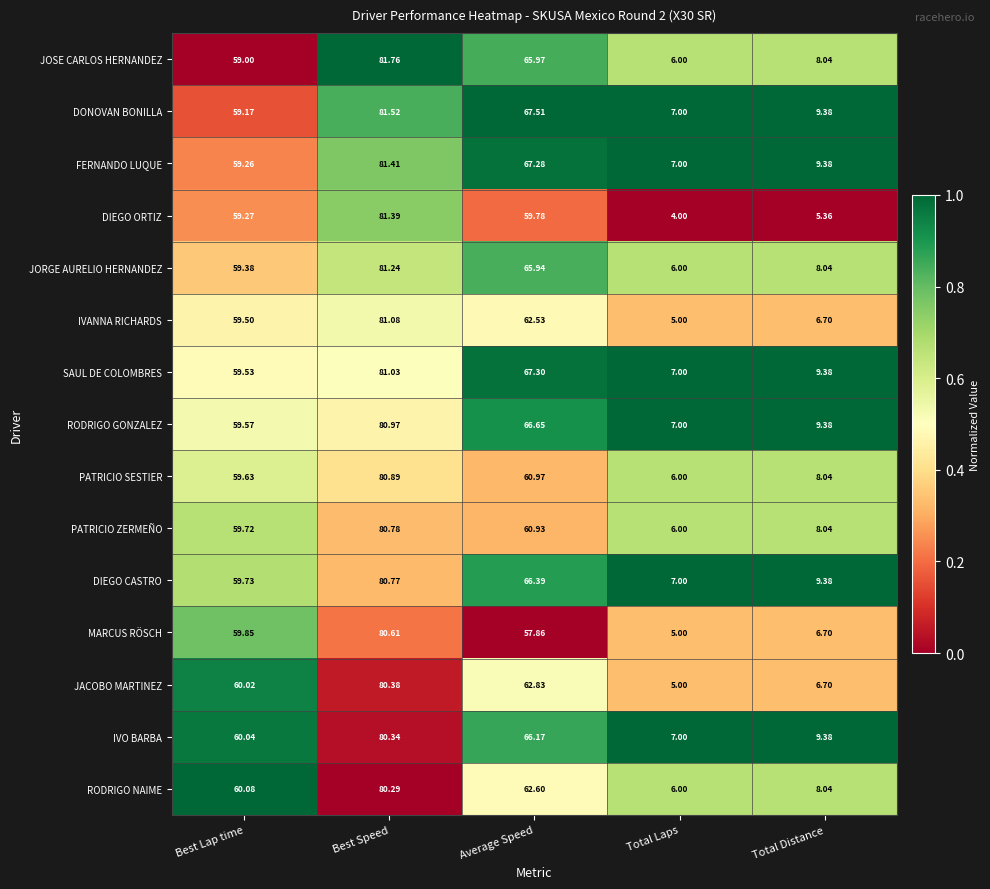

Which series changed the most between Best Speed and Average Speed?

MARCUS RÖSCH